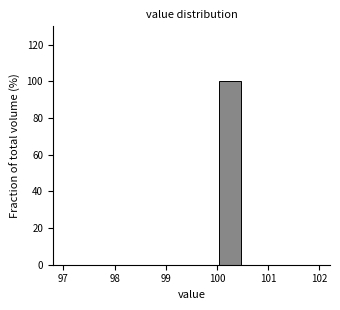

Reading left to right, list every bar in this chart as the range it spans on the x-axis followed by its height. The values are not printed on the chart, so give them approximately, as read against the axis.

97.0 to 97.5: 0
97.5 to 98.0: 0
98.0 to 98.5: 0
98.5 to 99.0: 0
99.0 to 99.5: 0
99.5 to 100.0: 0
100.0 to 100.5: 100
100.5 to 101.0: 0
101.0 to 101.5: 0
101.5 to 102.0: 0